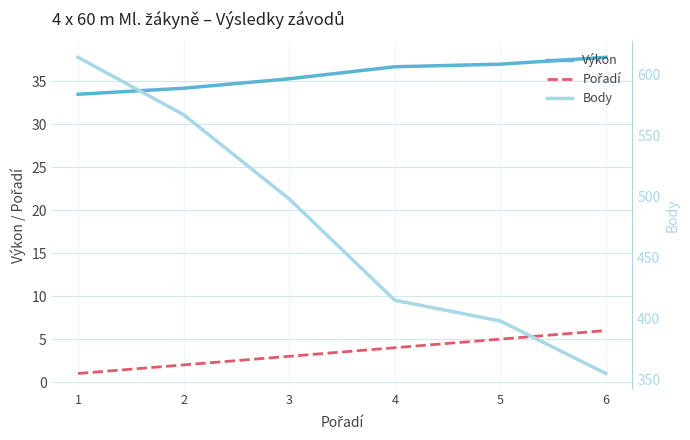

What is the approximate value of Výkon at 4?

36.7